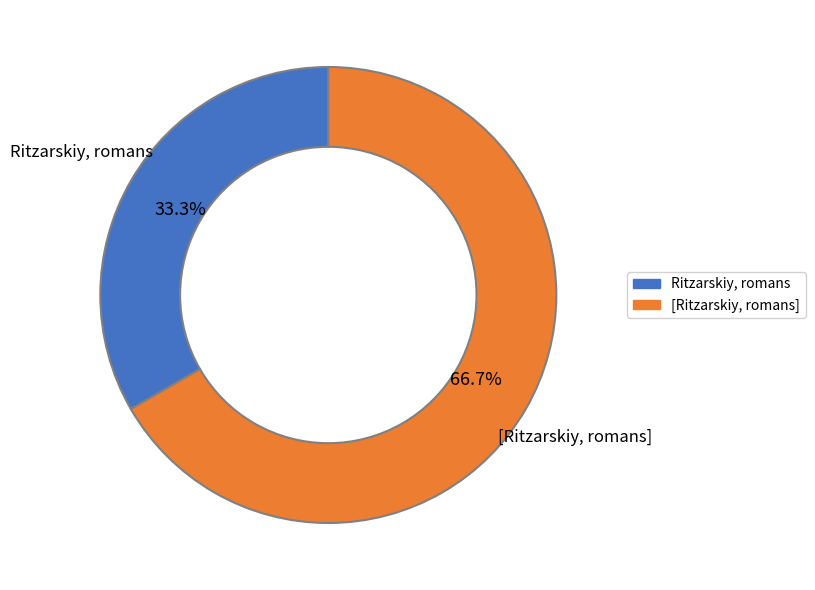

Which slice is the smallest?

Ritzarskiy, romans